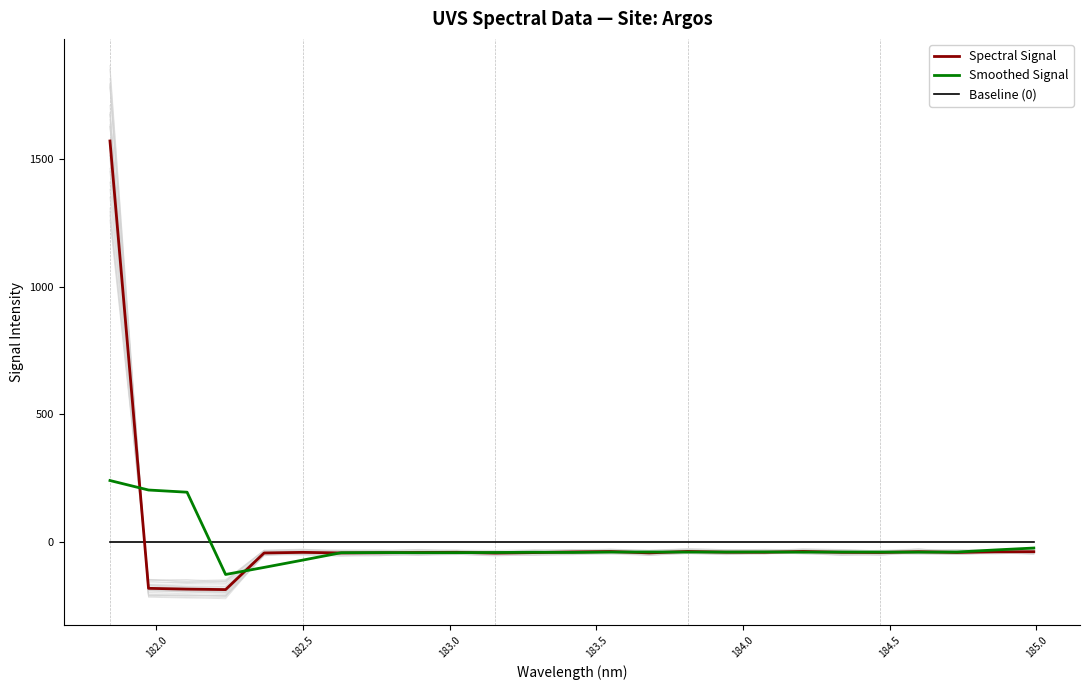

Which series has the largest total across all categories?

Spectral Signal